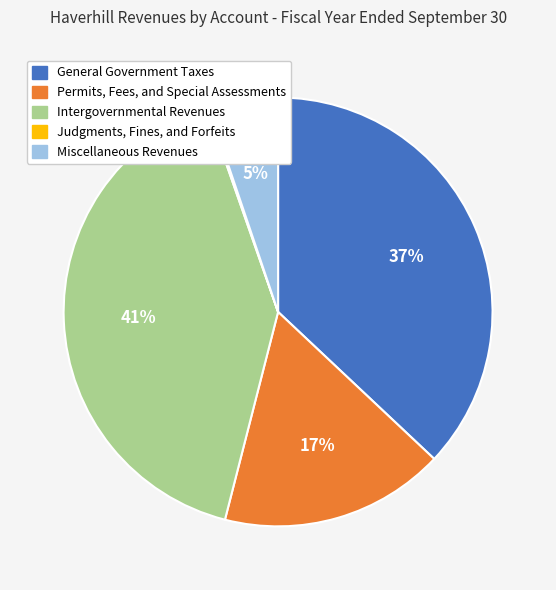

What is the largest slice in the pie chart?

Intergovernmental Revenues